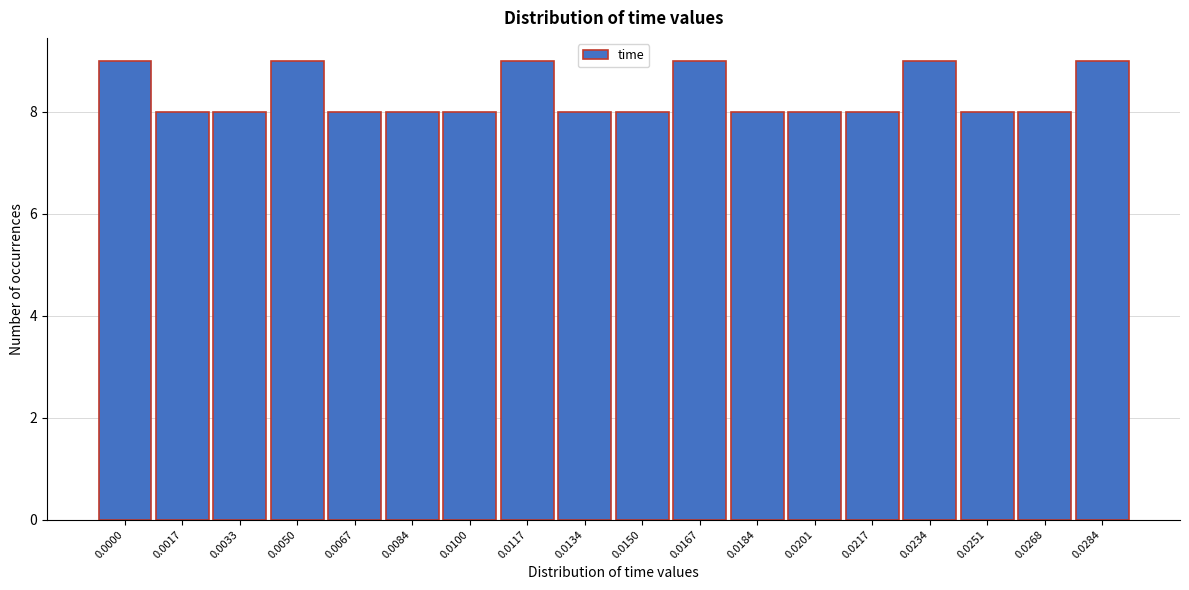

Reading right to left, transcribe all the data shown in this chart.

9	8	8	9	8	8	8	9	8	8	9	8	8	8	9	8	8	9